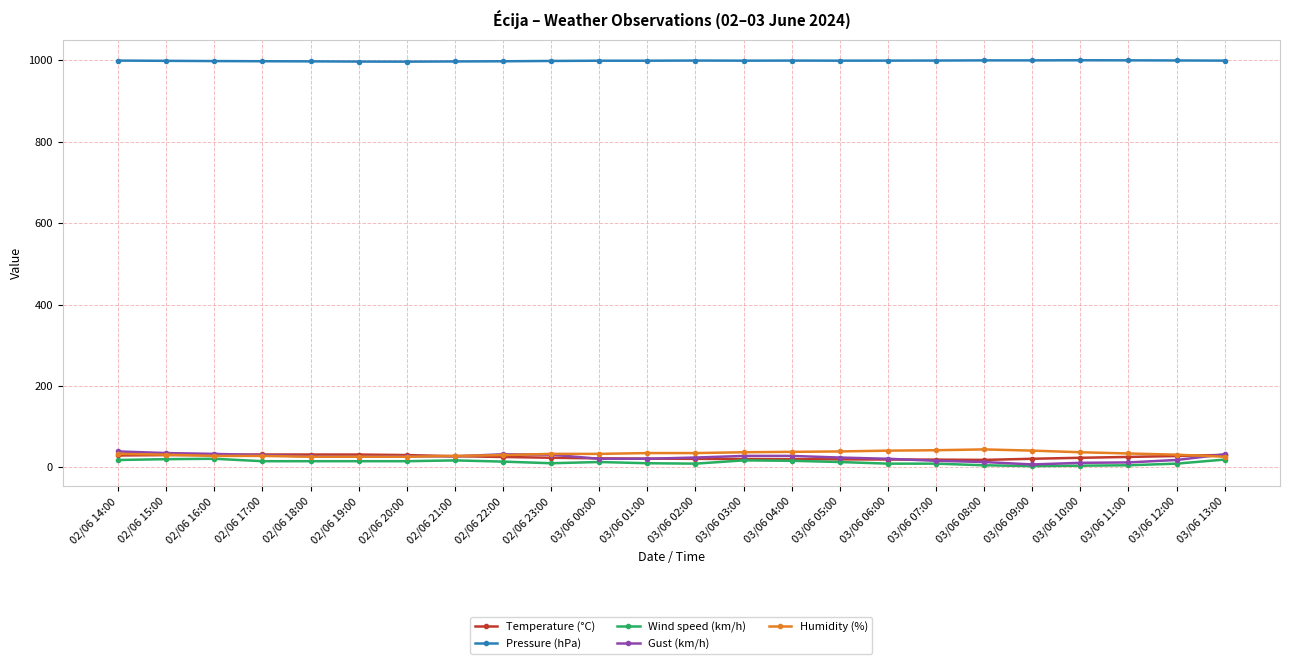

Which series has the largest total across all categories?

Pressure (hPa)